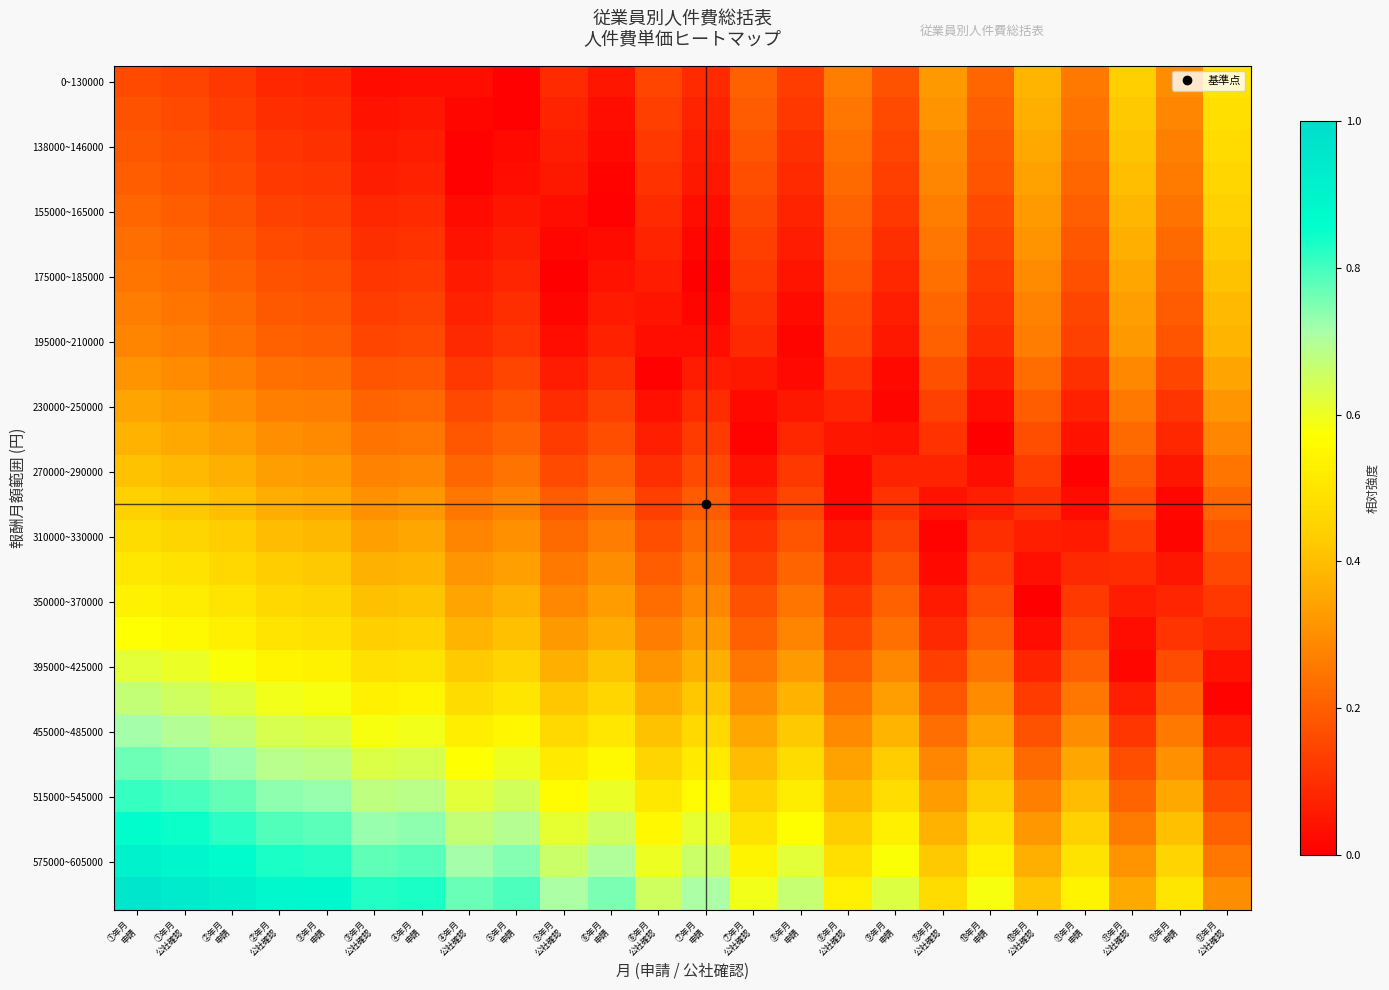

At how many categories does at least one series exceed 0?

24